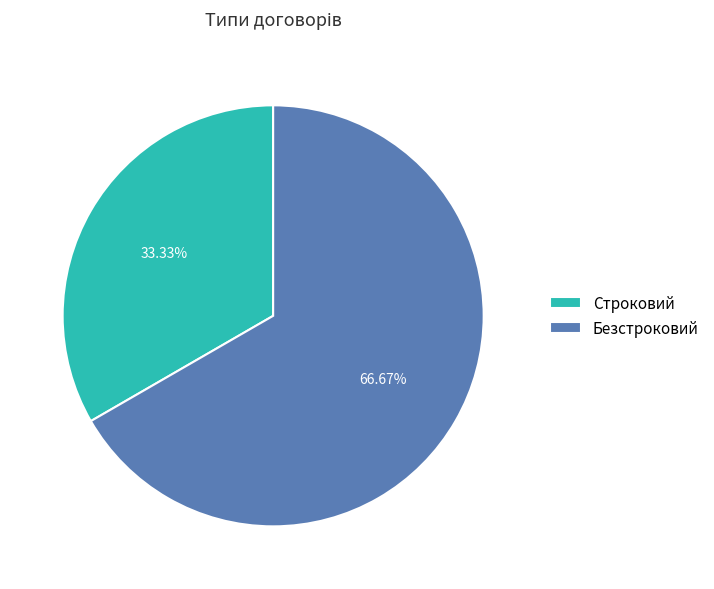

What percentage is the Строковий slice, to the nearest percent?

33%